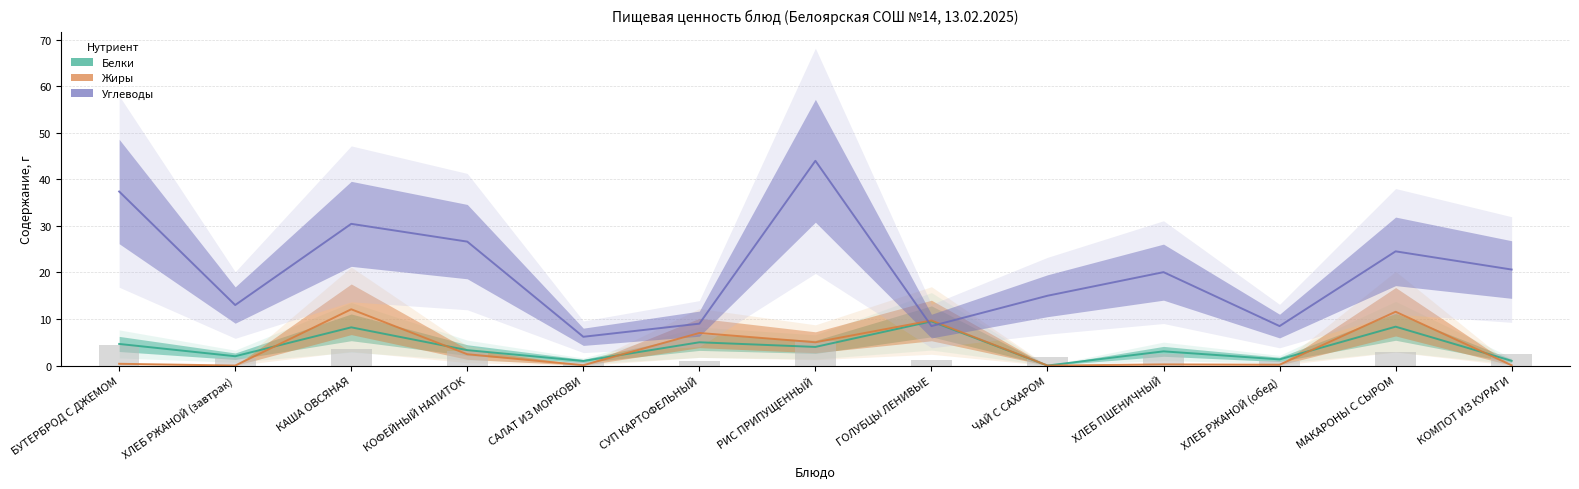

Is it true that Углеводы equals 20.1 at ХЛЕБ ПШЕНИЧНЫЙ?

True